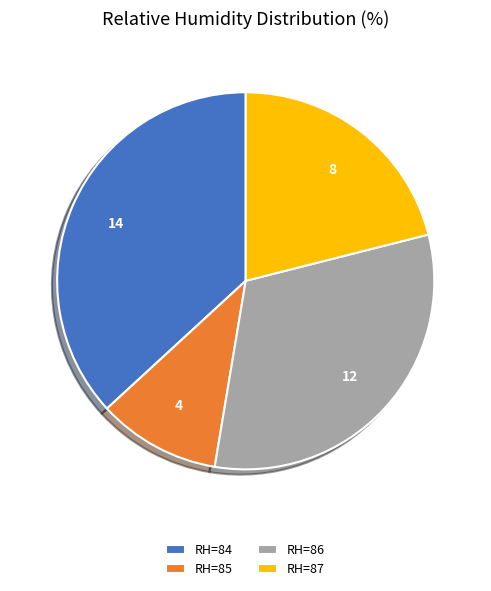

The RH=85 slice represents 11% of the pie. True or false?

True